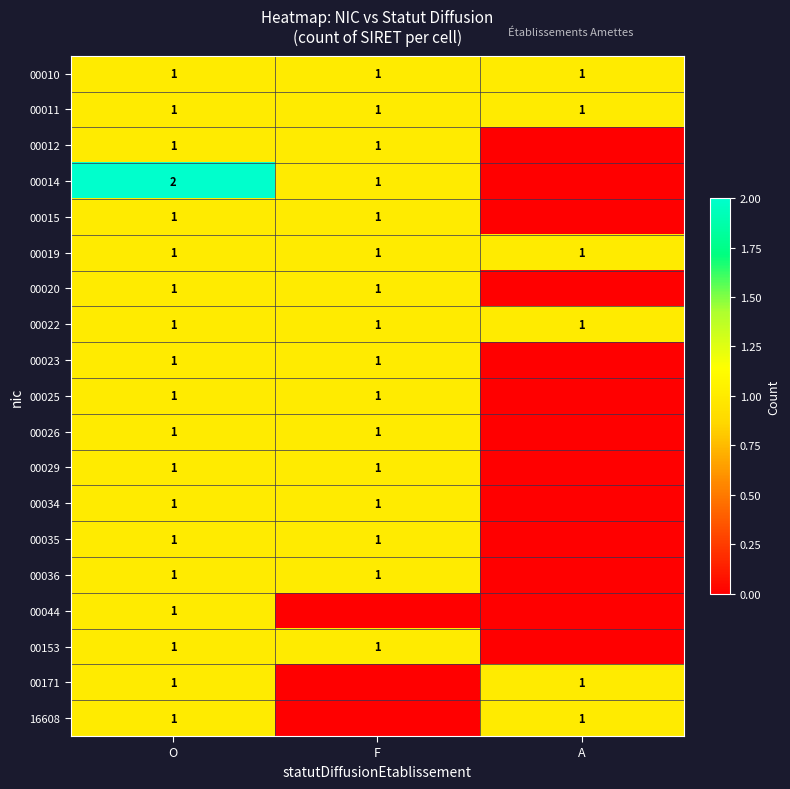

What is the difference between the highest and lowest values at O?

1